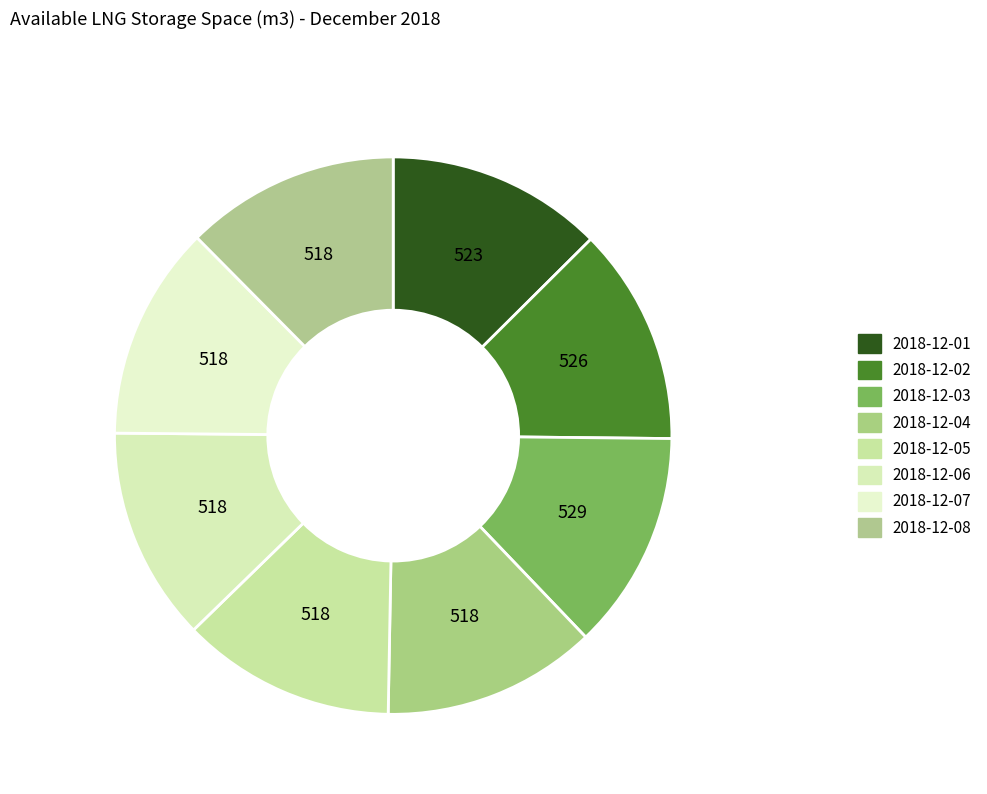

To the nearest percent, what portion does 2018-12-01 represent?

13%